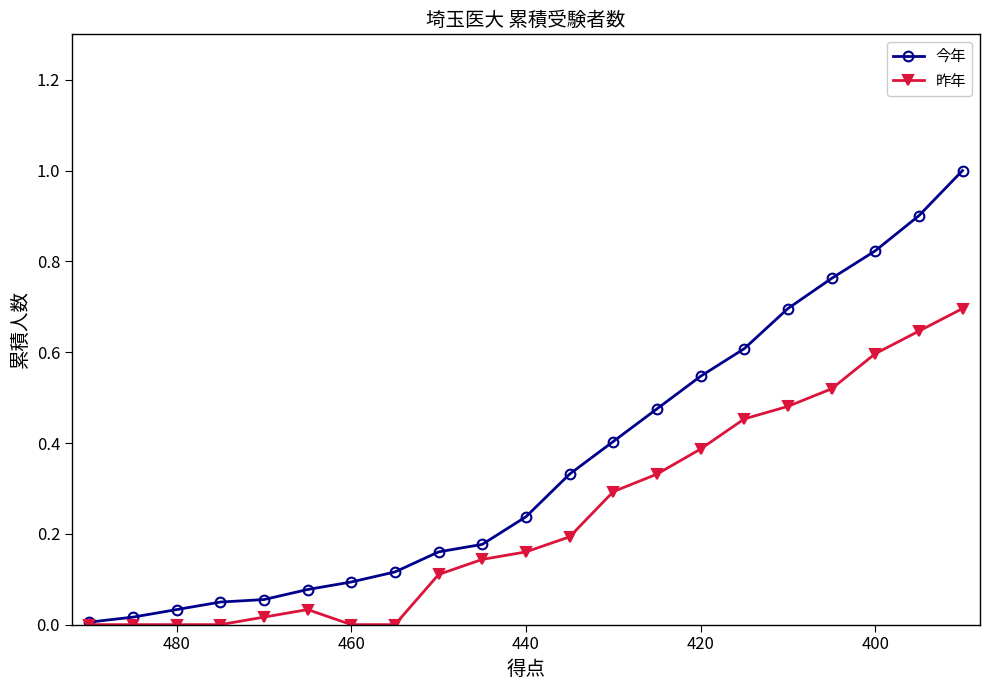

The 昨年 series shows 0.3 at 440. True or false?

False